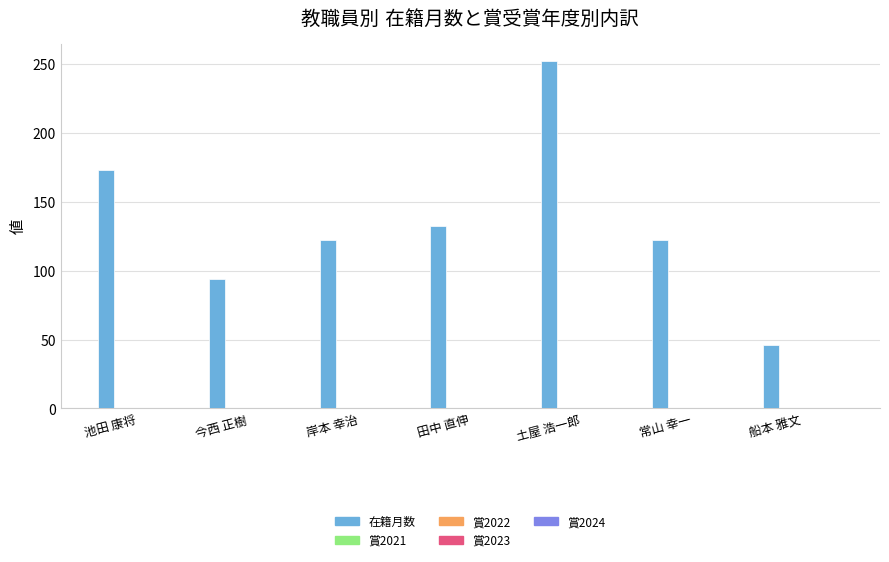

What is the smallest value displayed?

46